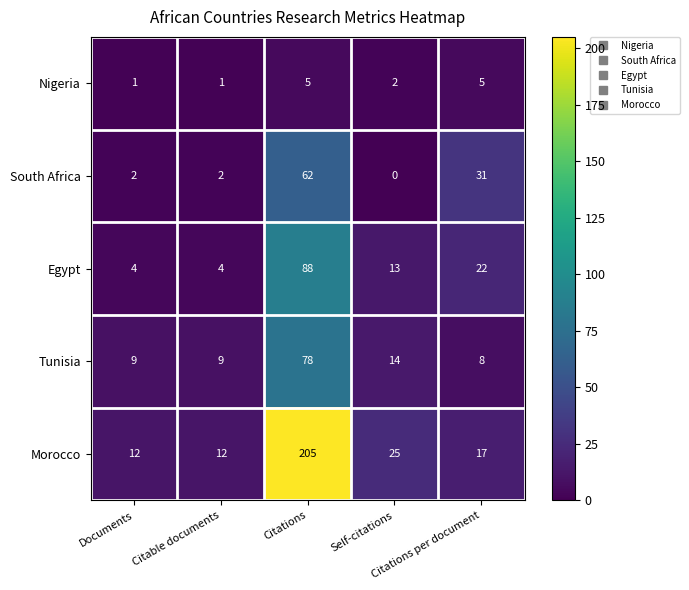

Which series has the largest total across all categories?

Morocco